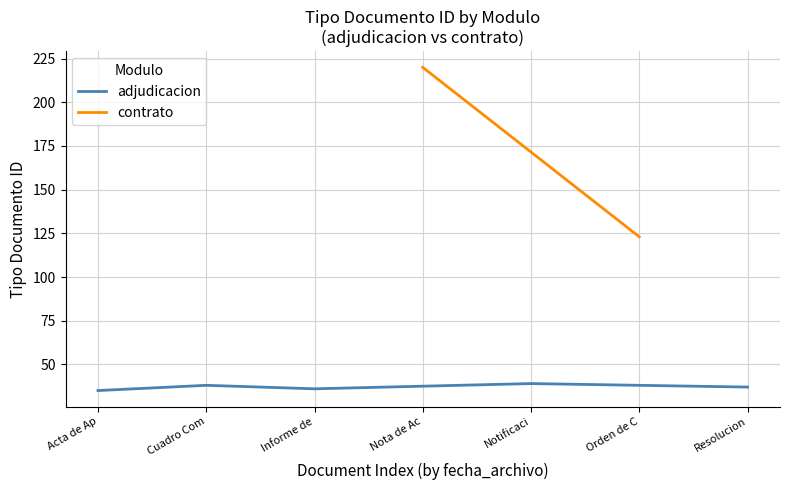

What is the lowest value of the adjudicacion series?

35